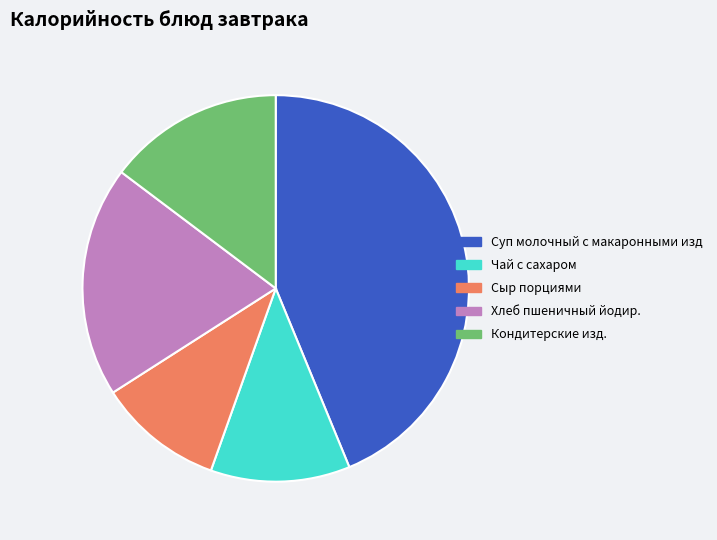

Do Сыр порциями and Хлеб пшеничный йодир. together represent more than half of the pie?

No